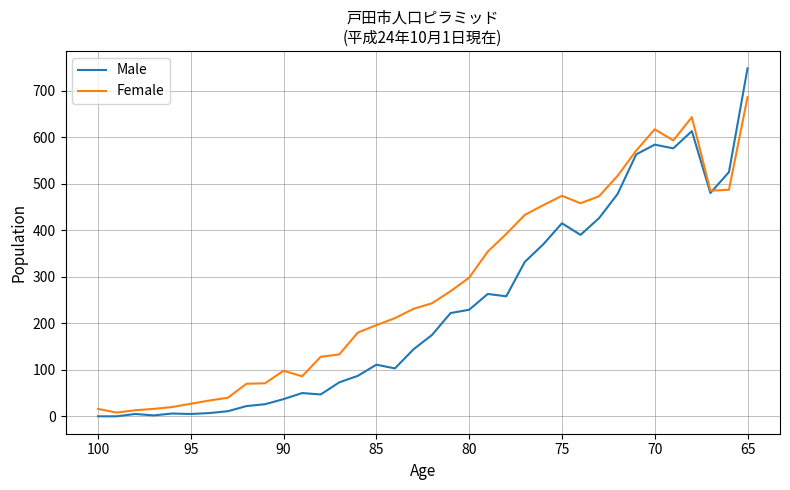

Reading left to right, what are all the values shown in this chart?

Male: 0	0	5	2	6	5	7	11	22	26	37	50	47	73	87	111	103	144	175	222	229	263	258	332	370	415	390	426	478	563	584	576	613	480	525	748
Female: 16	8	13	16	20	27	34	40	70	71	98	86	128	133	180	196	211	231	243	269	298	354	392	433	454	474	458	473	517	571	617	593	643	485	487	686